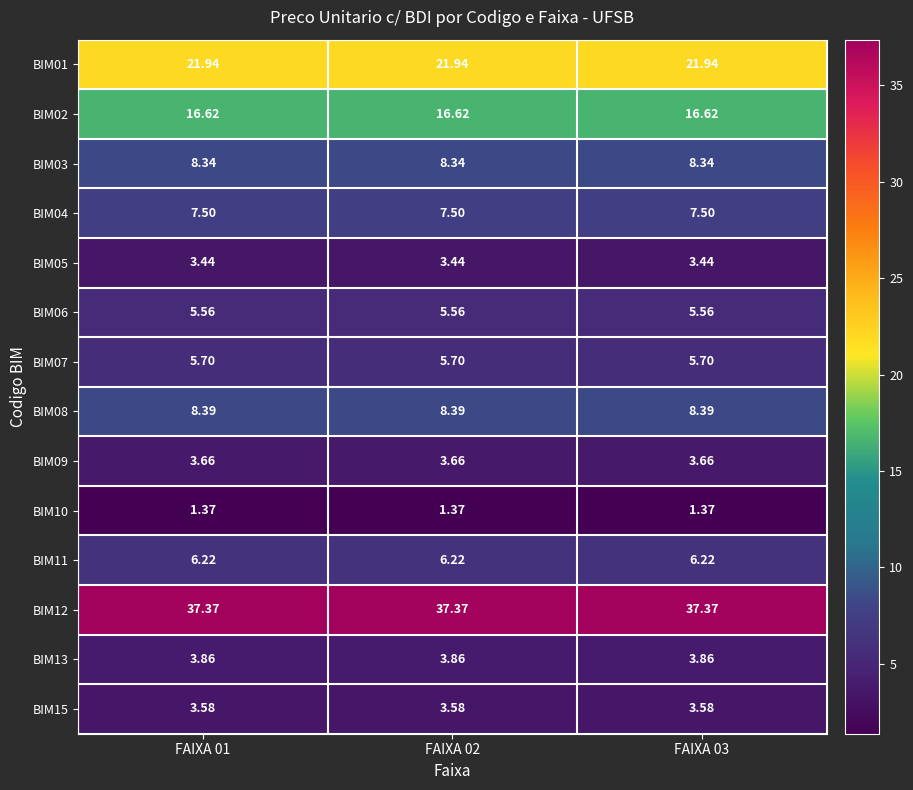

What is the spread (max minus min) of values at FAIXA 02?

36.0